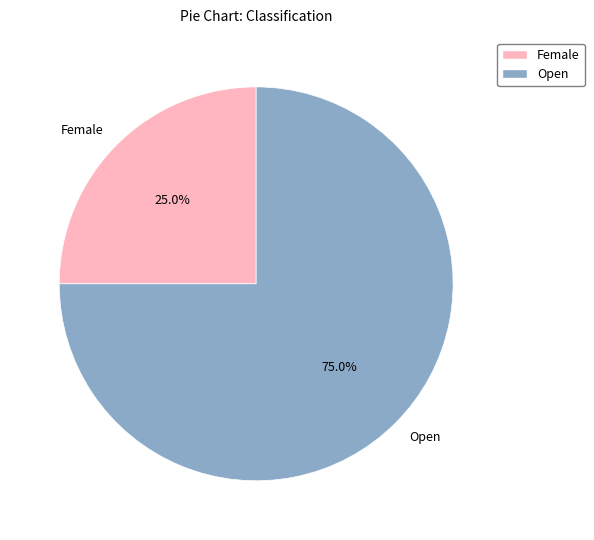

Which category has the smallest portion of the pie?

Female